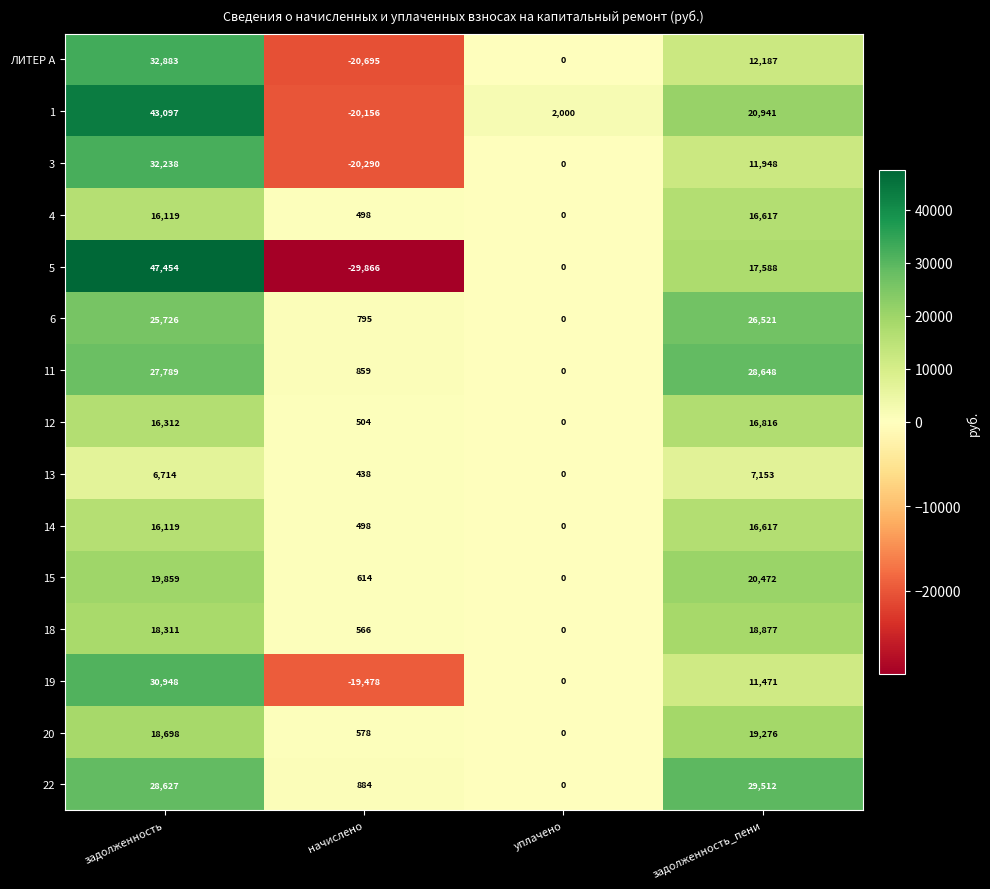

What is the lowest value of the 19 series?

-19478